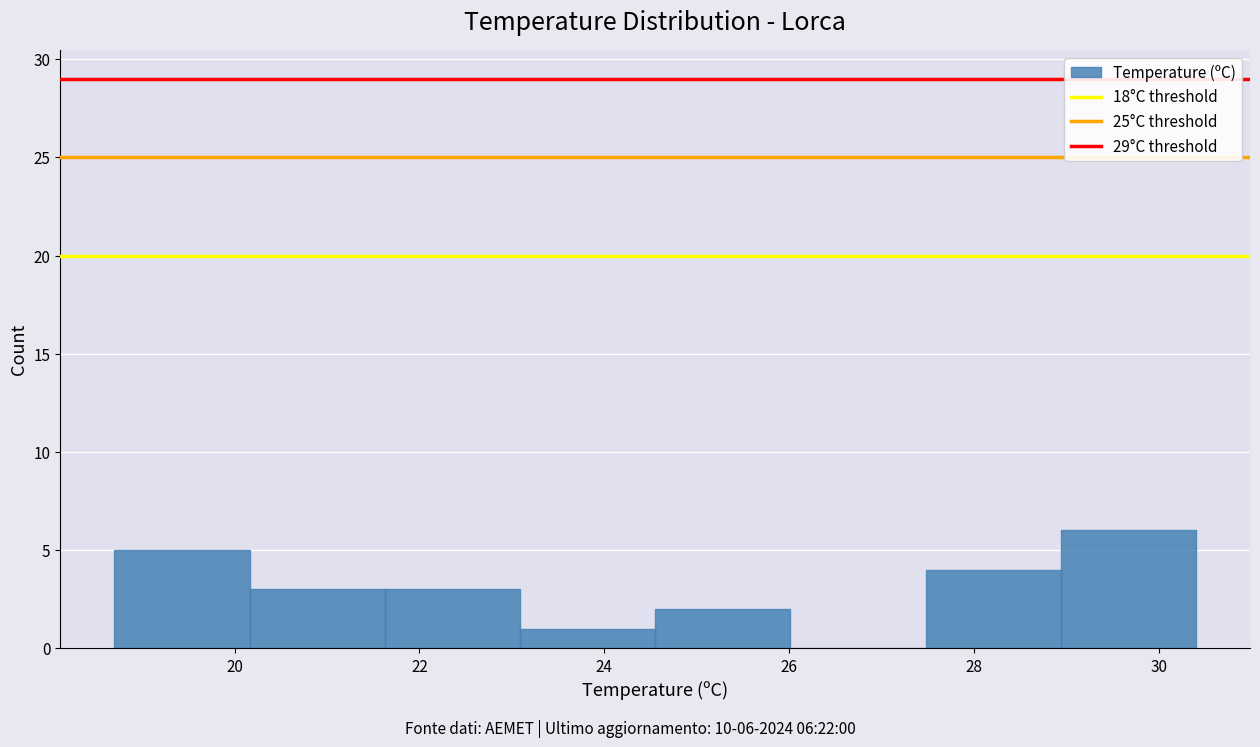

Over which range of the x-axis is the bar tallest?

29.0 to 30.4